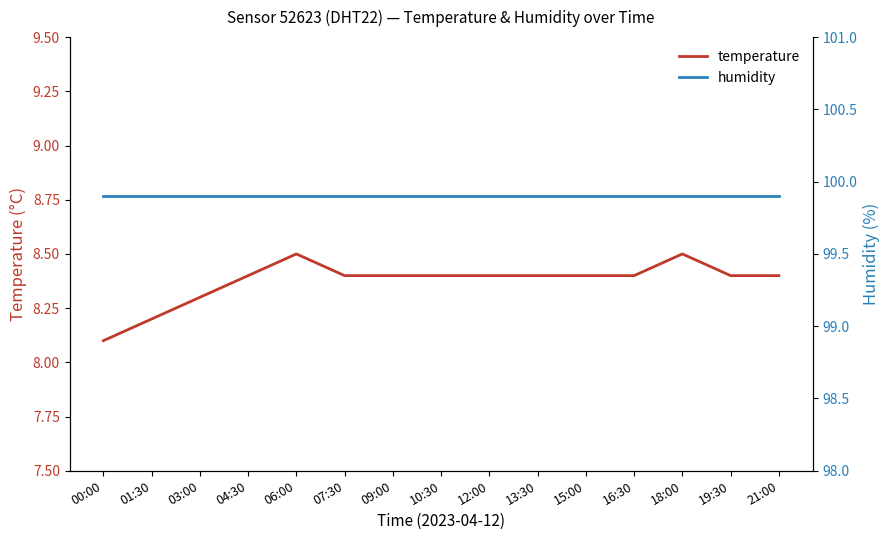

At which label is temperature closest to 8?

00:00